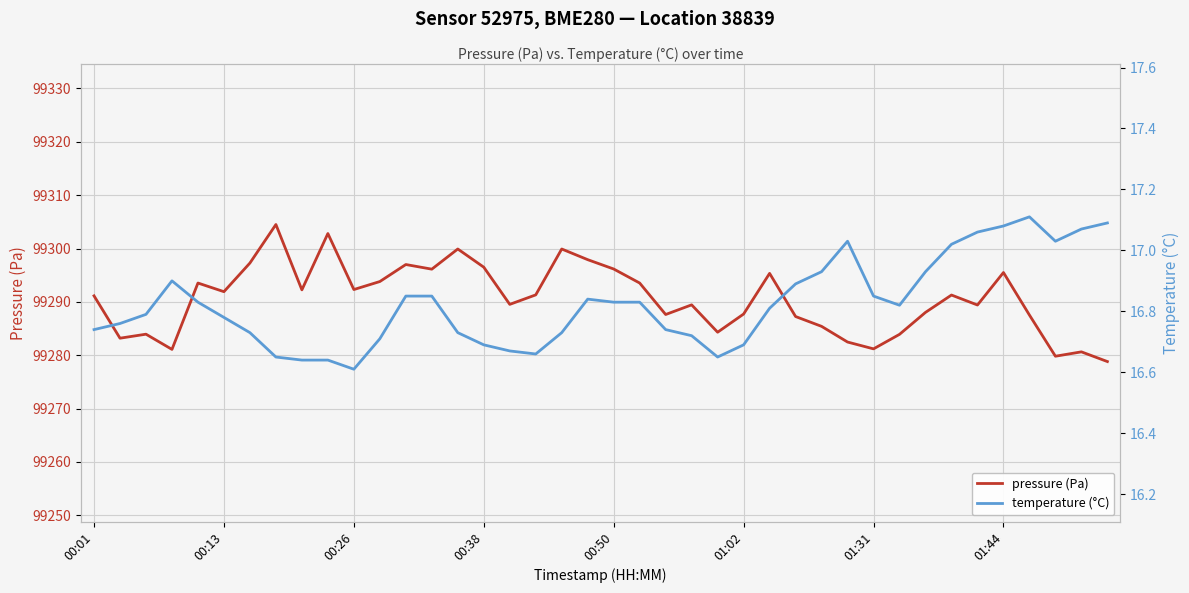

What are all the series names shown in the legend?

pressure (Pa), temperature (°C)